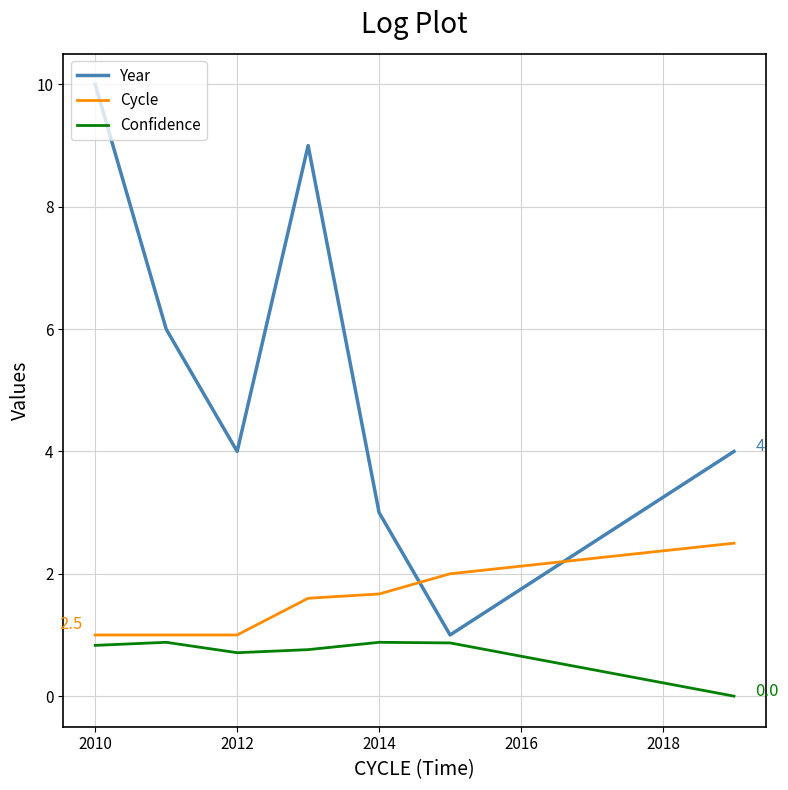

Which series has the widest spread of values?

Year